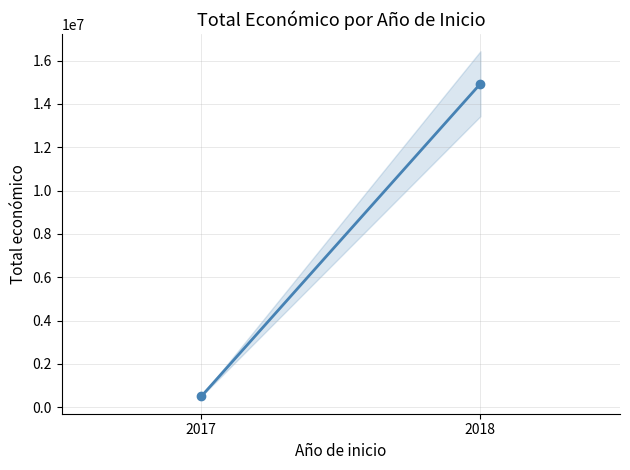

Does the chart have visible grid lines?

Yes